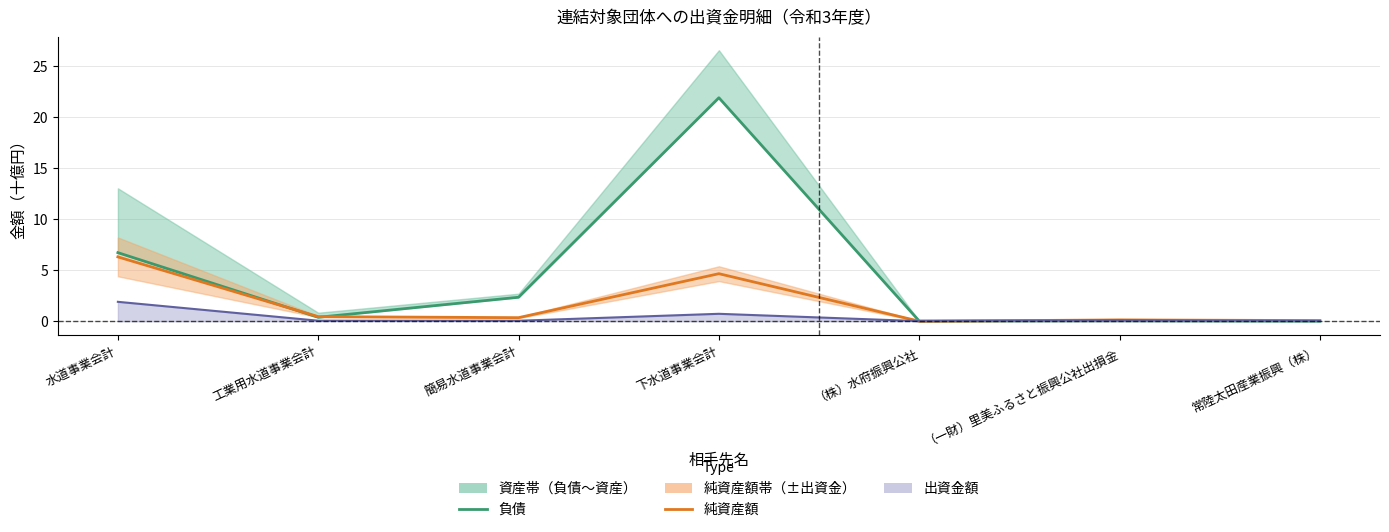

The value of 負債 at 簡易水道事業会計 is 1.5. True or false?

False